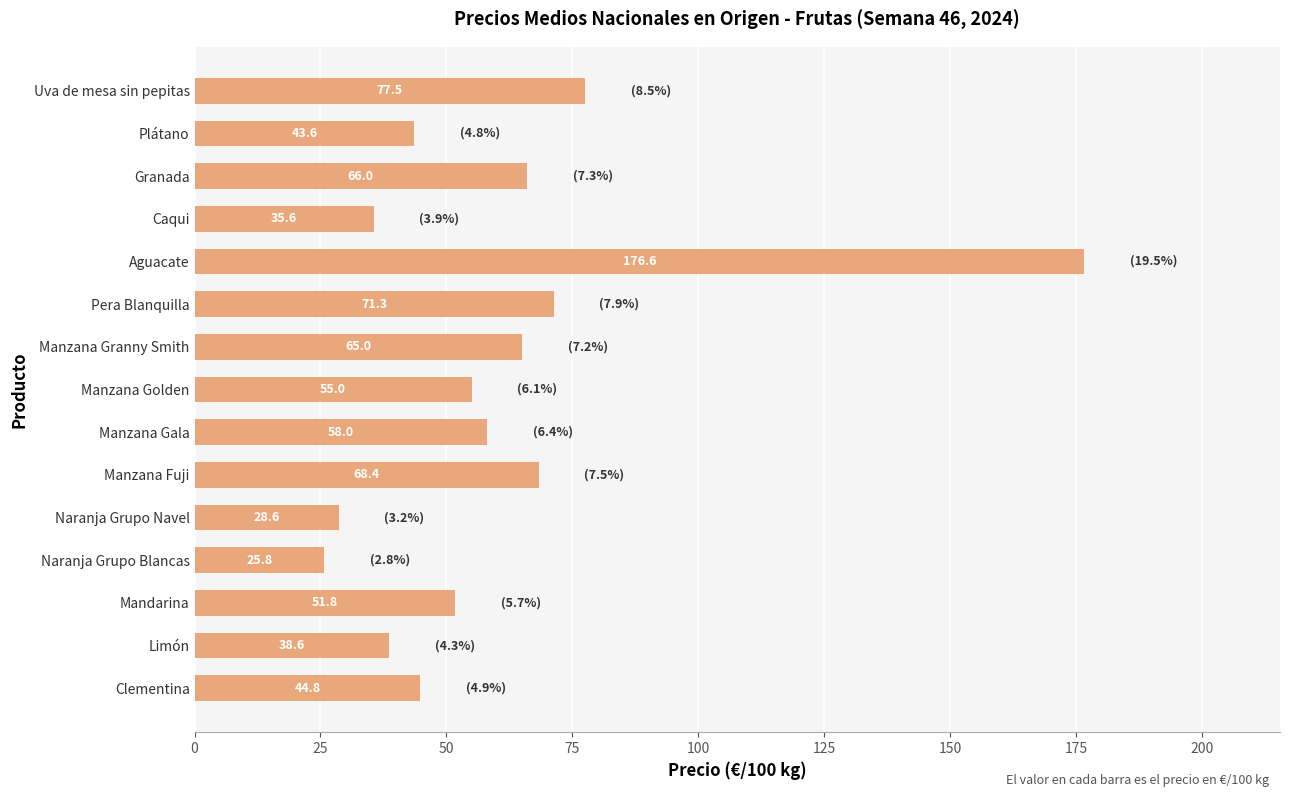

The chart shows a value of 112.2 at Uva de mesa sin pepitas. True or false?

False